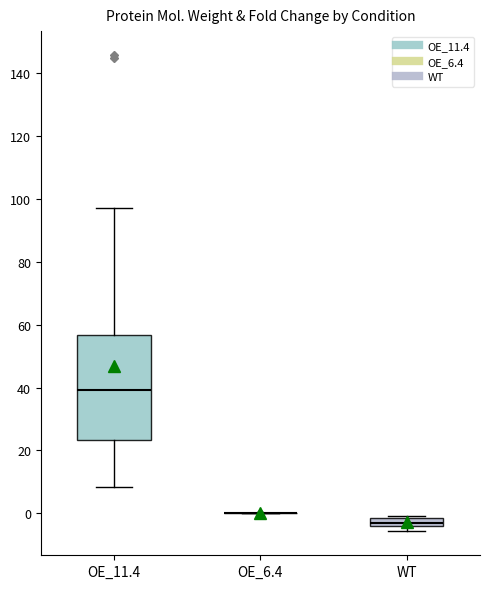

Where is the upper edge of the box for WT on the y-axis? The values are not printed on the chart, so give them approximately, as read against the axis.

-2